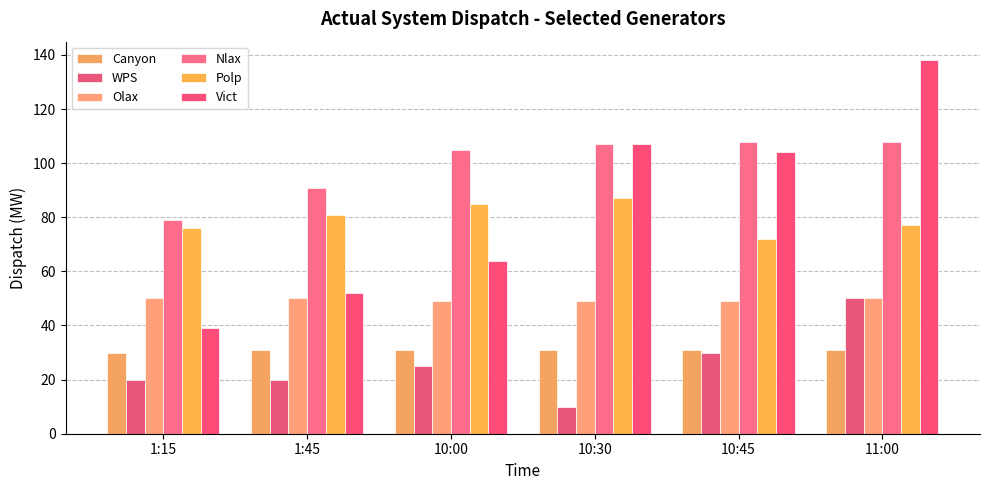

The Nlax series shows 52 at 1:15. True or false?

False